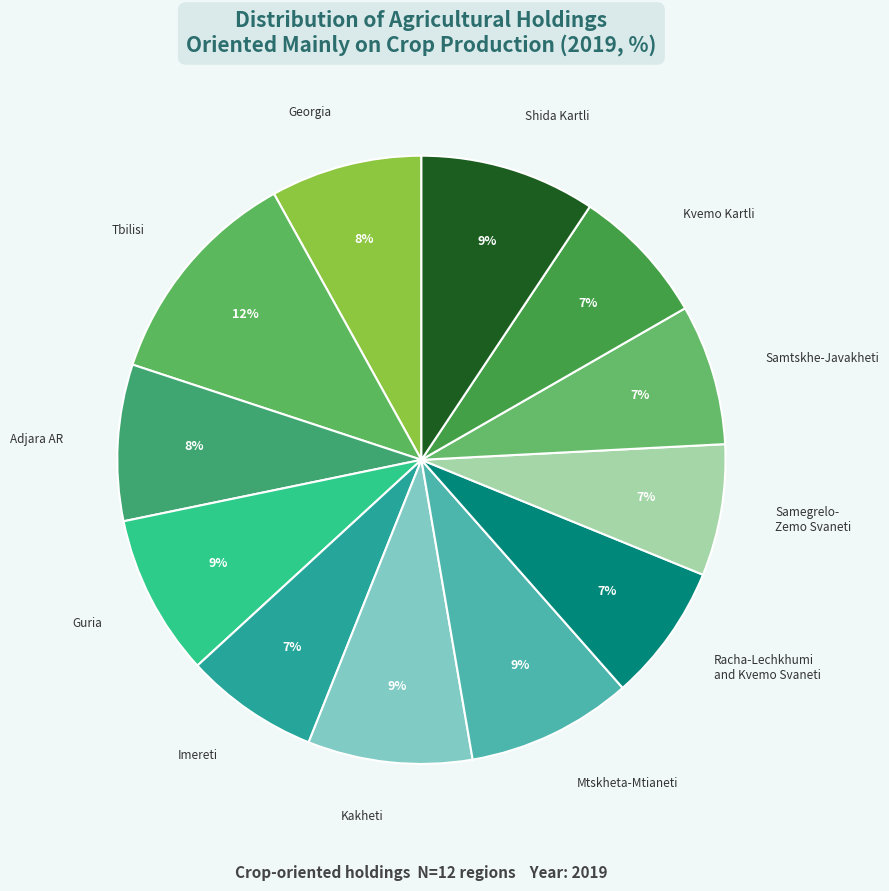

The Imereti slice represents 7% of the pie. True or false?

True